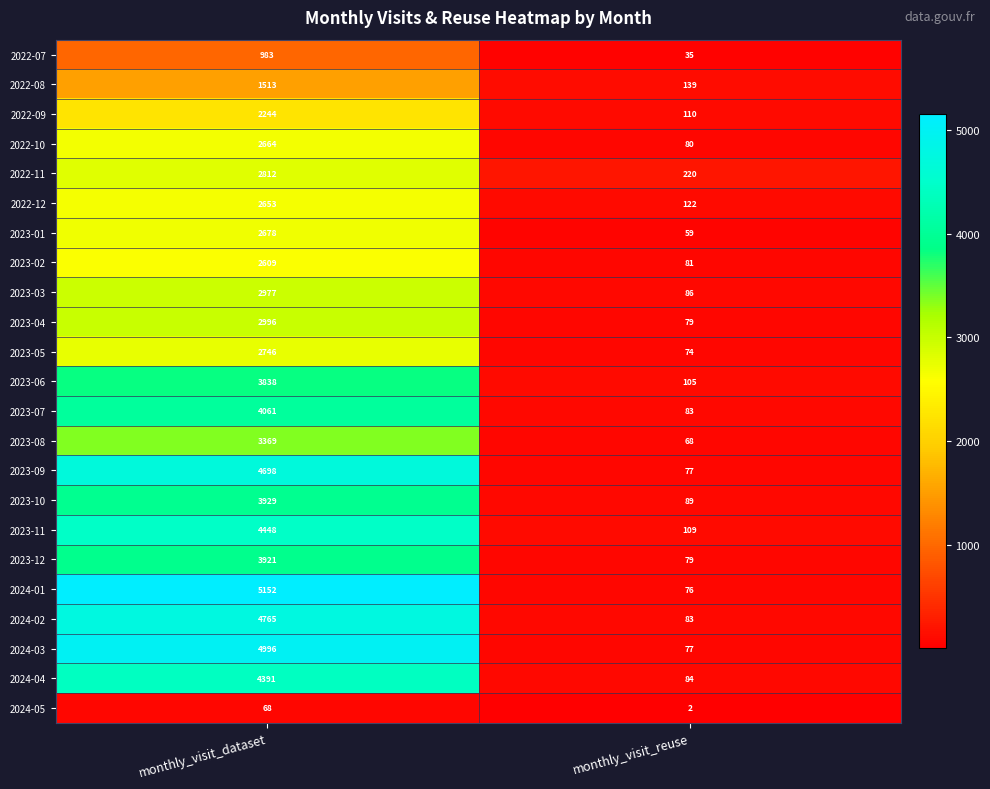

What is the sum of all 2023-03 values?

3063